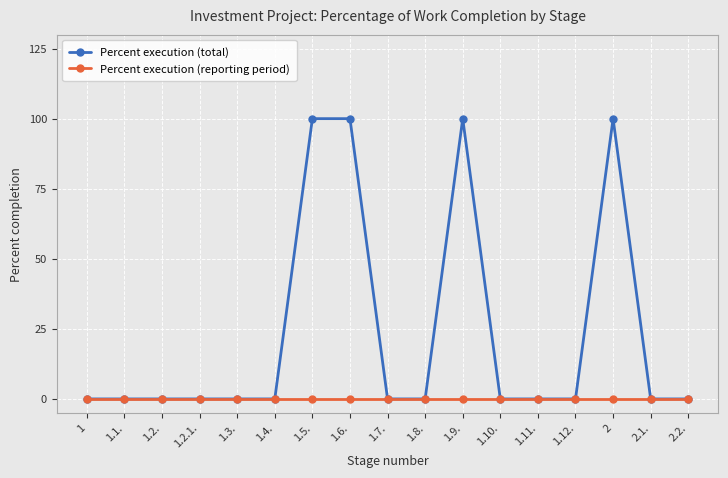

How many lines are shown in the chart?

2